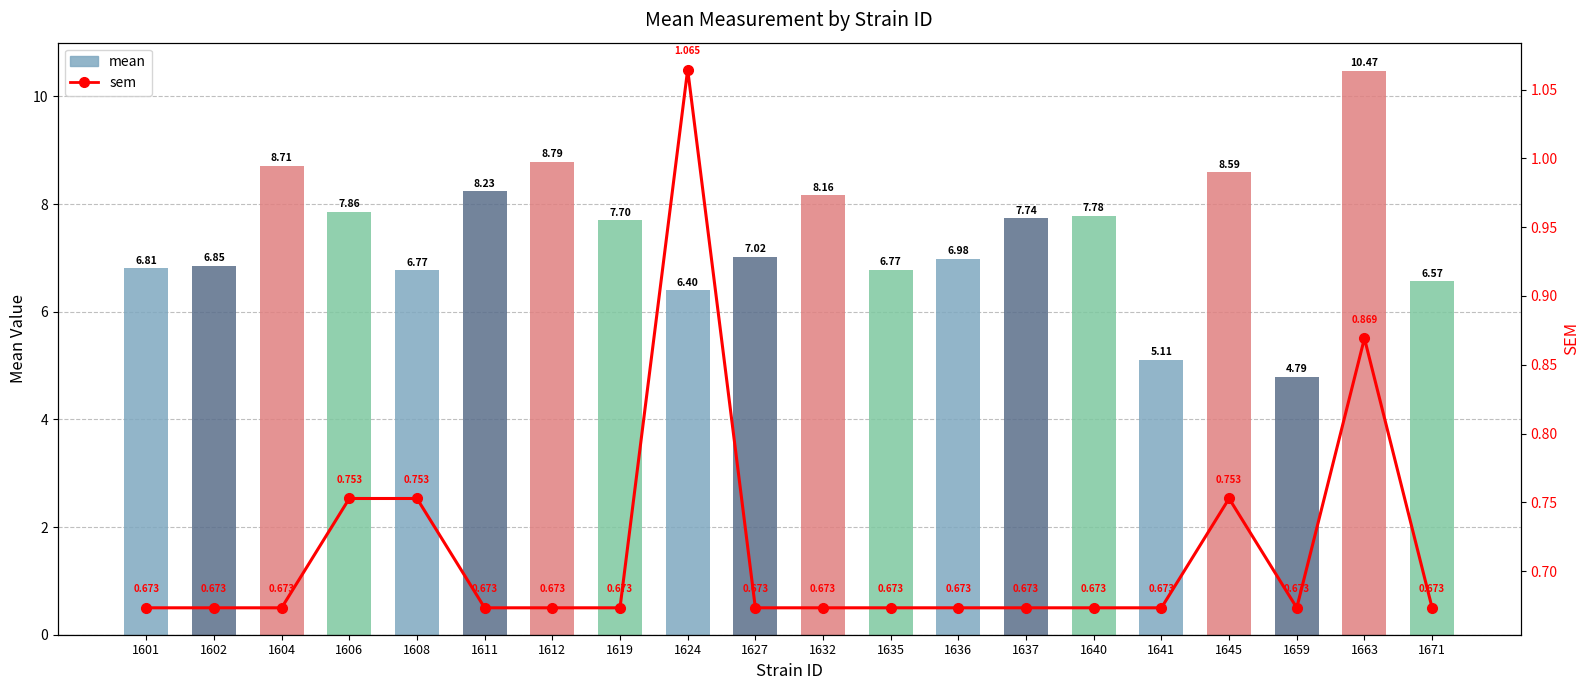

What is the difference between the second highest and second lowest values in the mean series?

3.7